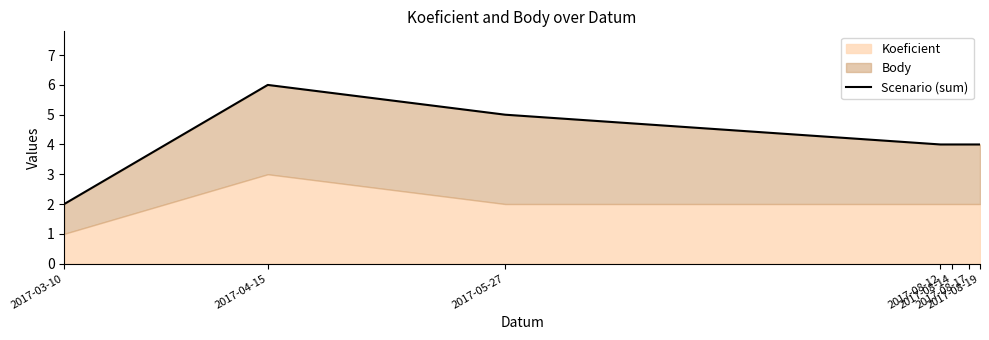

Rank the categories by value from lowest to highest.

2017-03-10, 2017-08-12, 2017-08-14, 2017-08-17, 2017-08-19, 2017-05-27, 2017-04-15